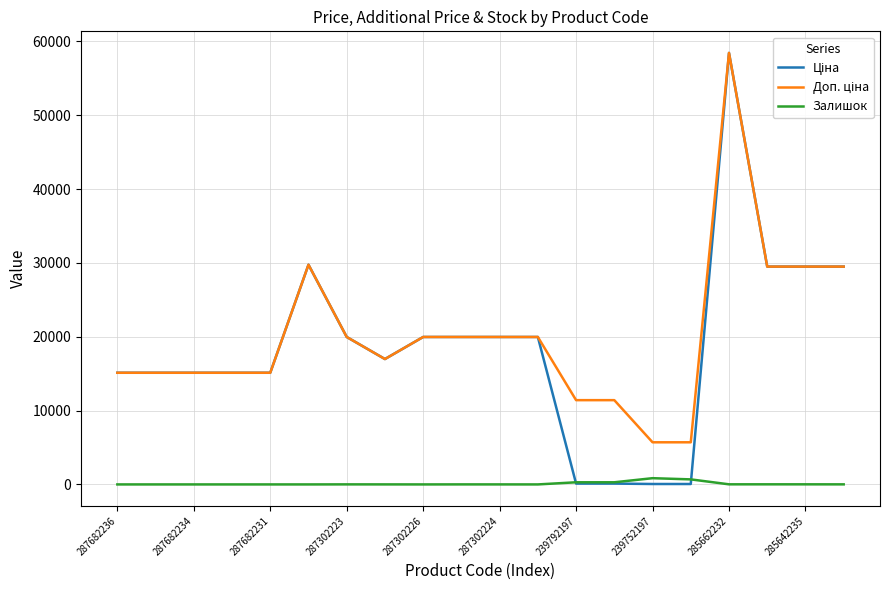

True or false: Ціна and Доп. ціна cross at least once.

False